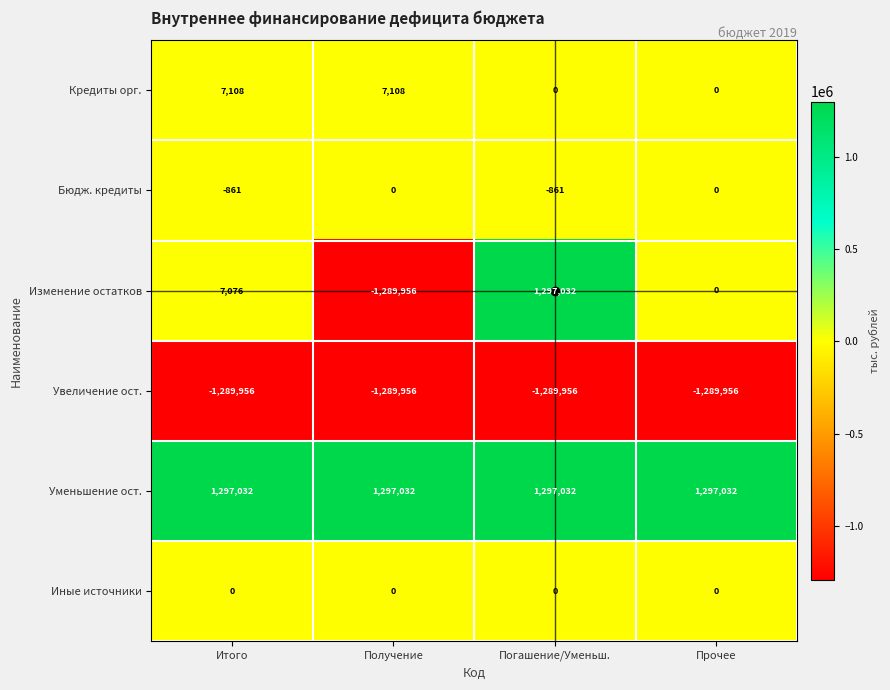

What is the approximate value of Кредиты орг. at Итого, to the nearest 100?

7100